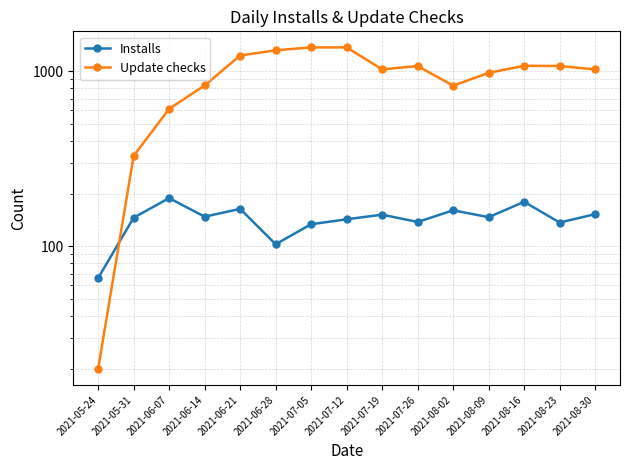

How many times do Installs and Update checks cross each other?

1